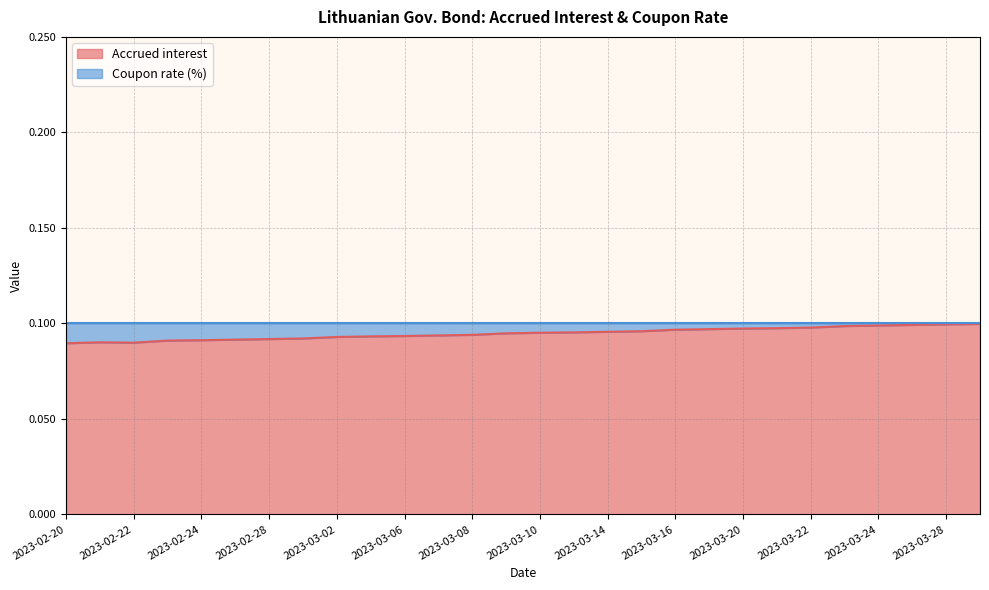

What are all the series names shown in the legend?

Accrued interest, Coupon rate (%)